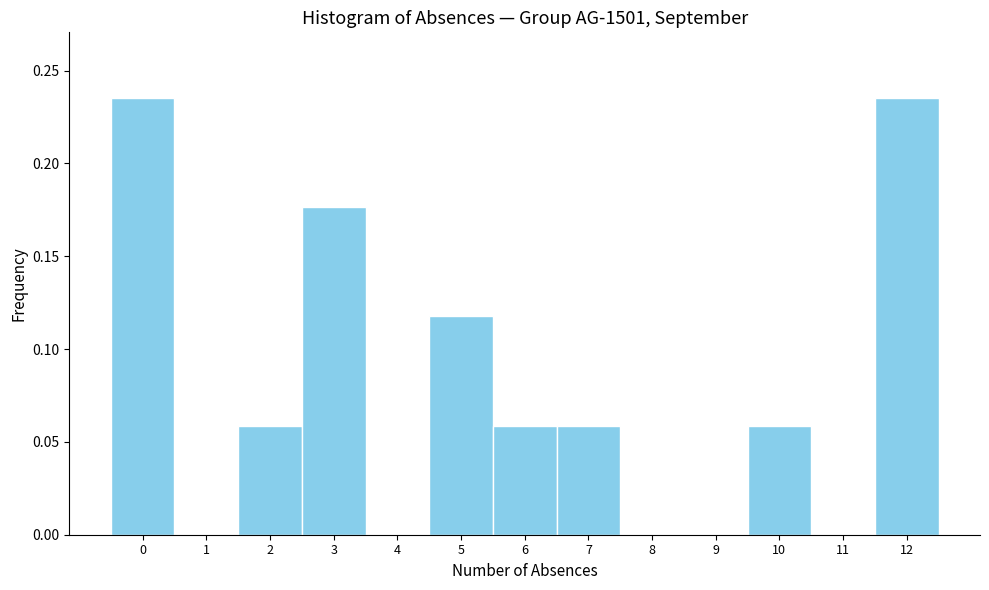

The value at 4 is 0.1. True or false?

False